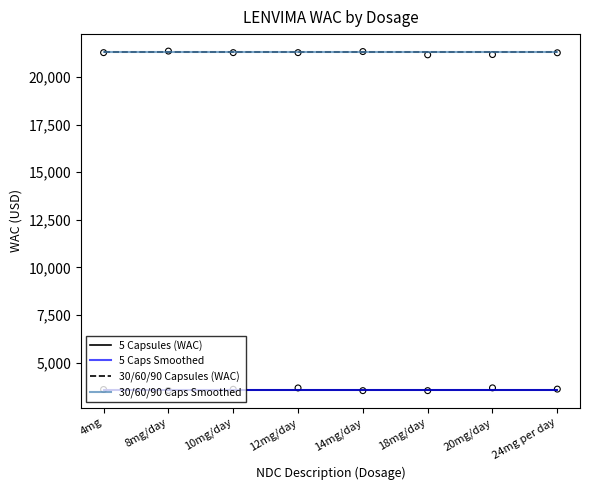

At which category is the sum across all series the highest?

4mg